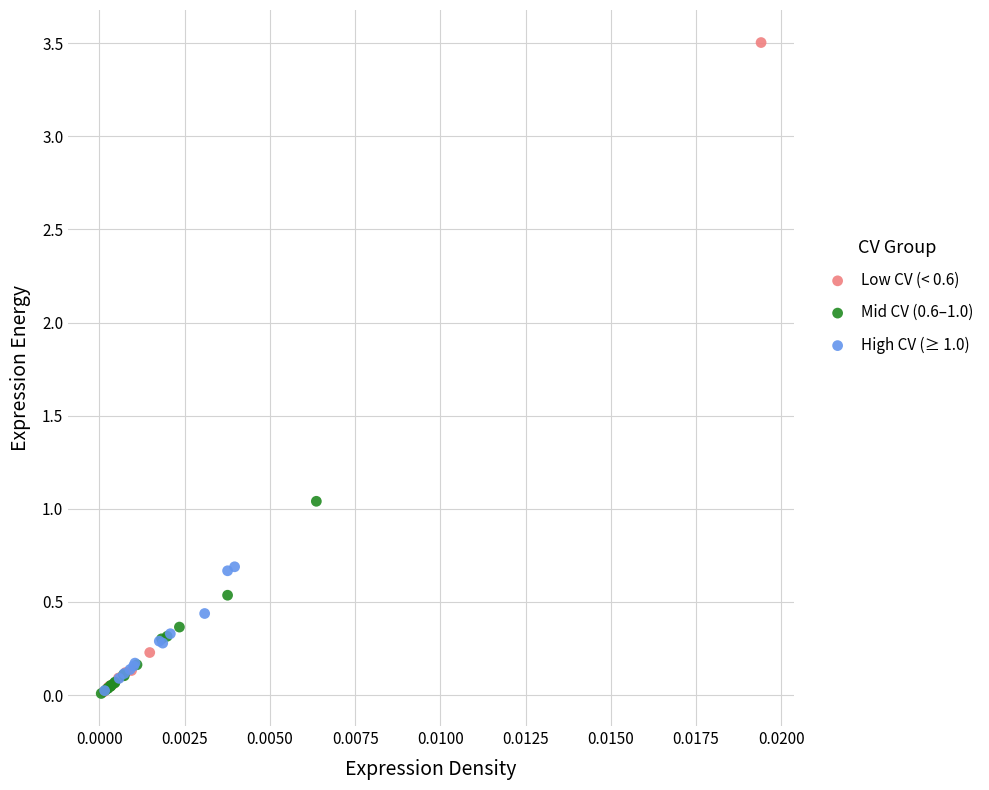

Which series has the largest Y range (max minus min)?

Low CV (< 0.6)